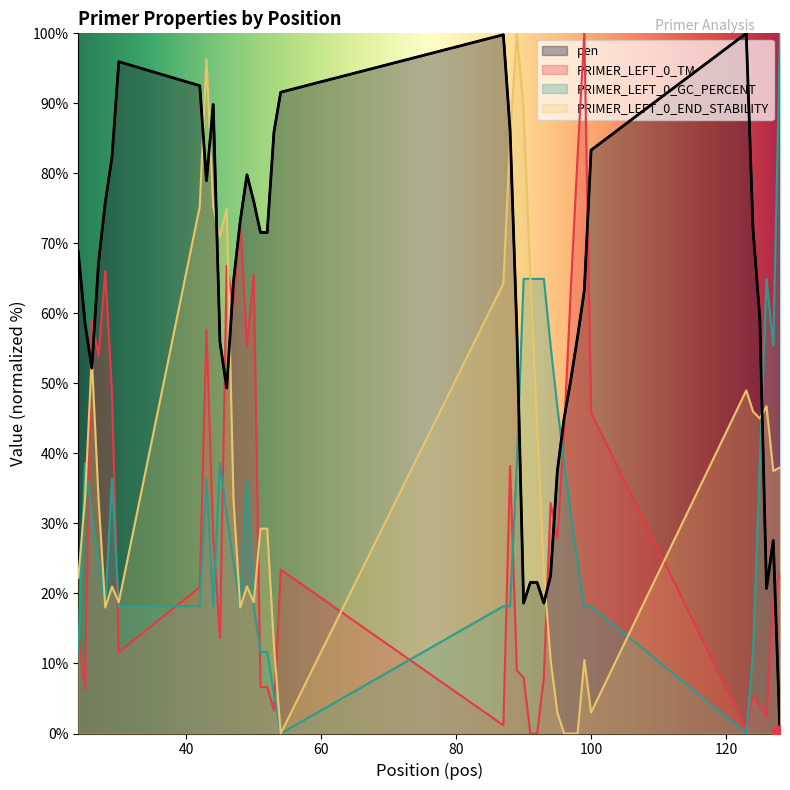

Which series has the widest spread of values?

pen